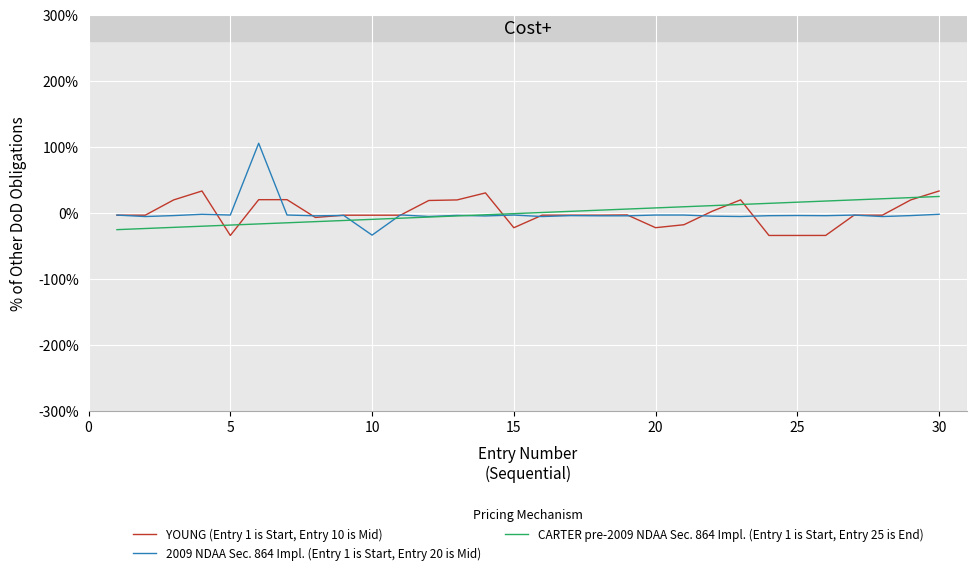

What is the greatest value displayed?

105.7